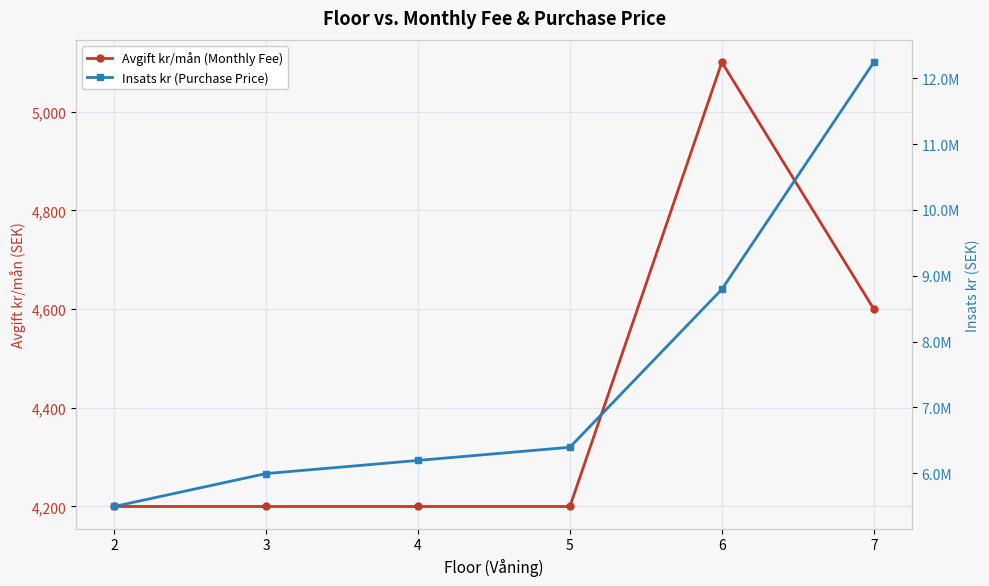

Read the Insats kr (Purchase Price) value at 7, to the nearest 50.

12245000